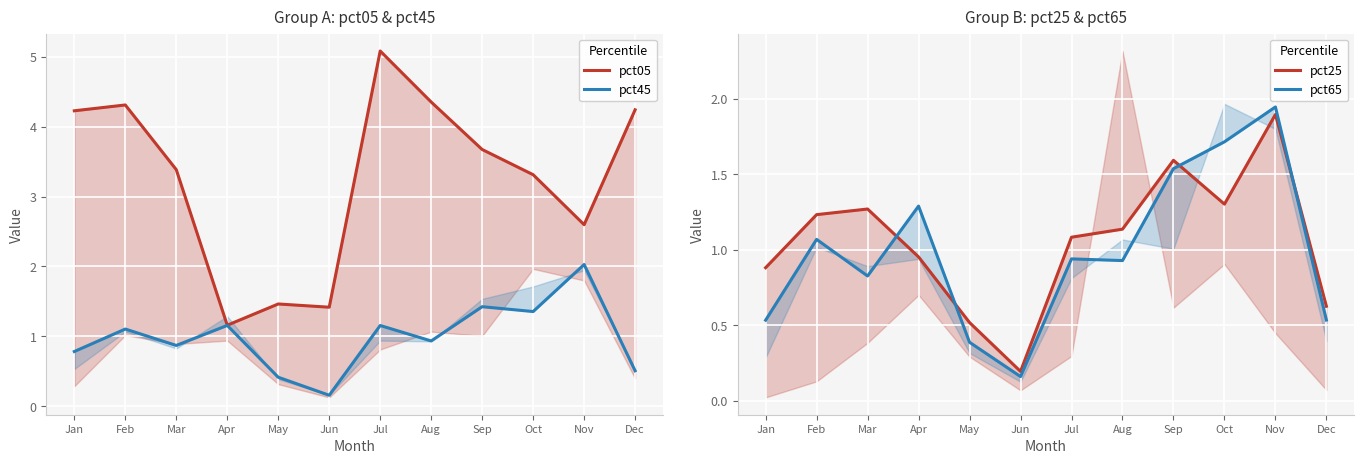

True or false: pct25 and pct05 cross at least once.

False